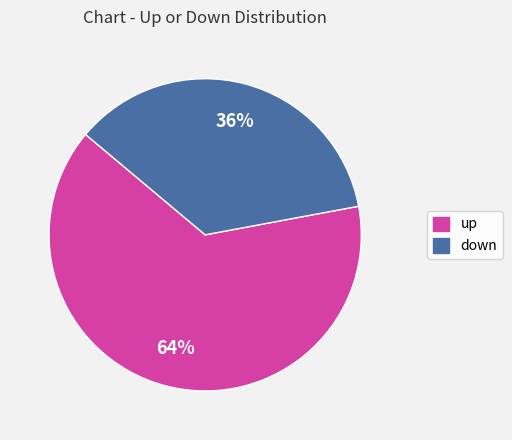

Count the number of slices in the pie.

2